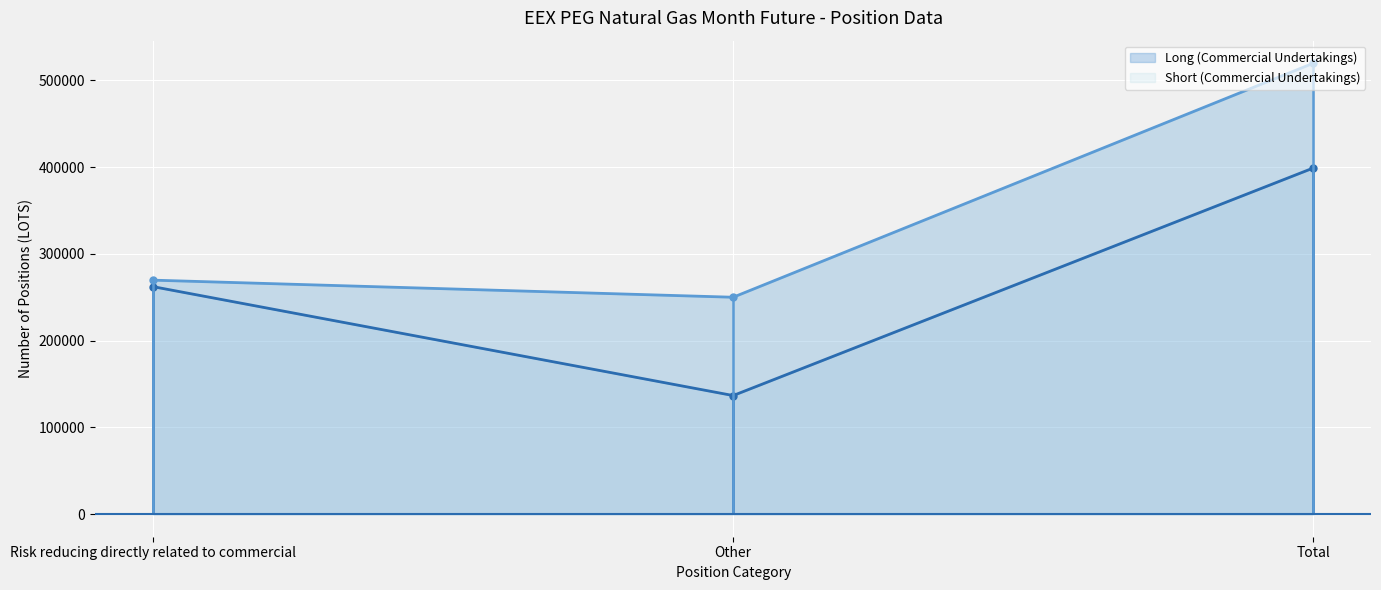

List the series in order of their peak value, lowest first.

Long (Commercial Undertakings), Short (Commercial Undertakings)